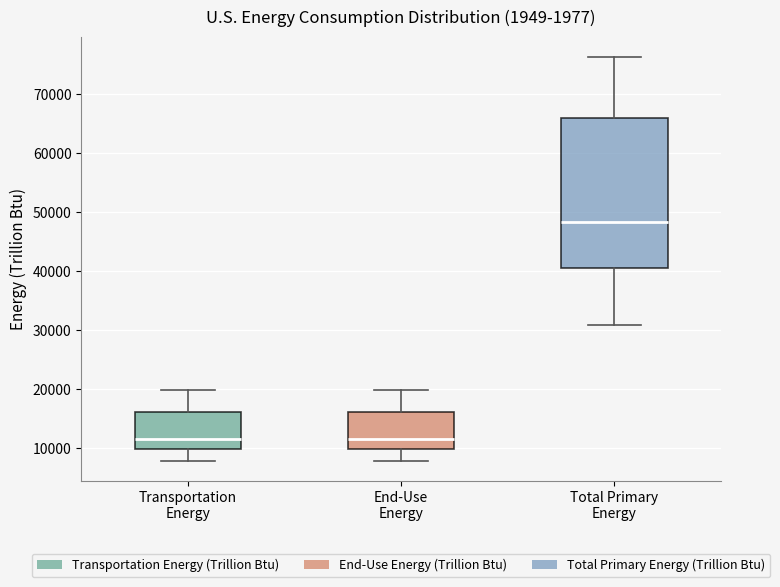

Comparing the boxes themselves (not the whiskers), which one is the tallest?

Total Primary Energy